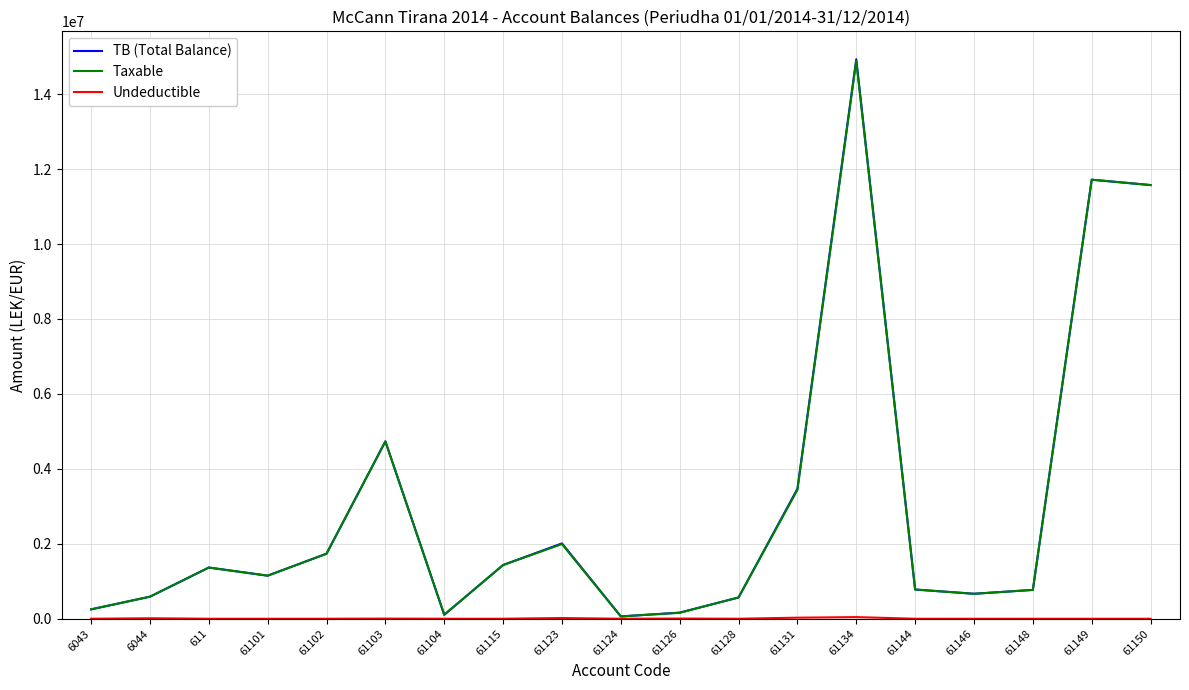

The value of TB (Total Balance) at 6044 is 588118.9. True or false?

True